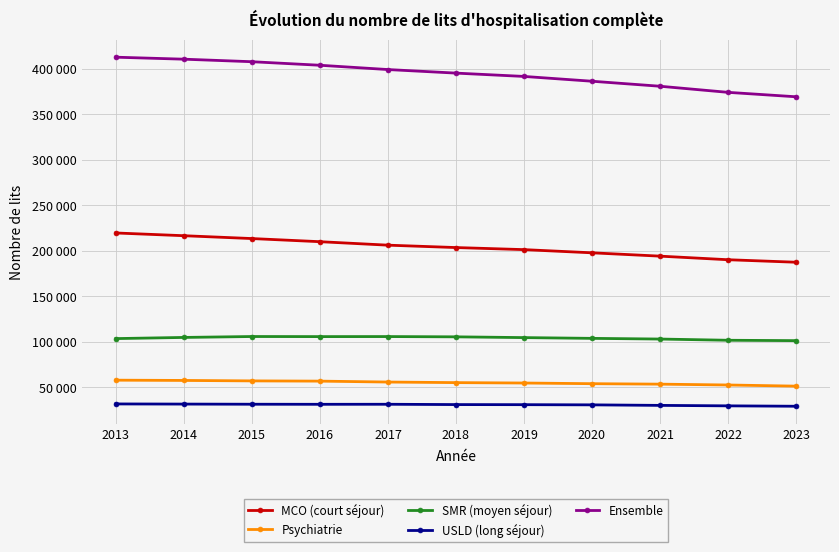

Does the chart have visible grid lines?

Yes